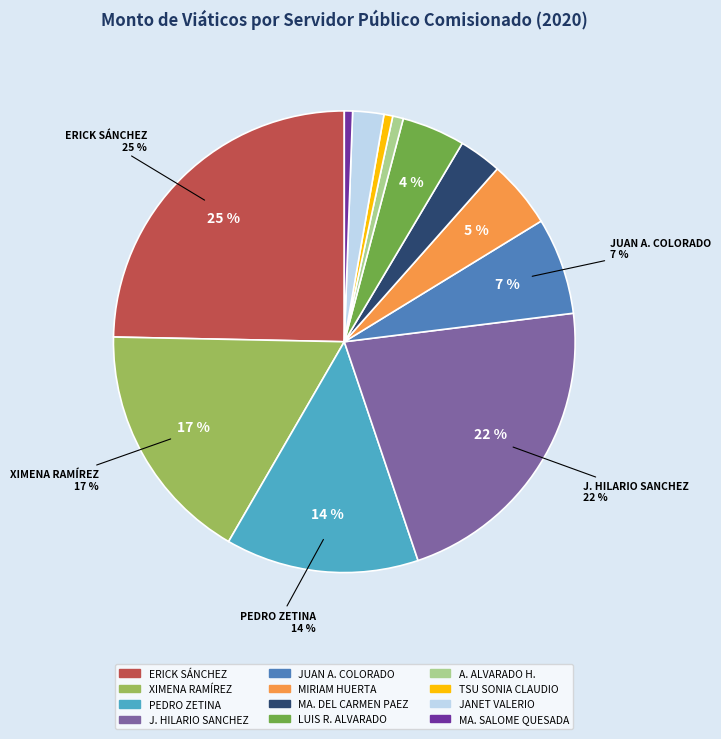

Count the number of slices in the pie.

12